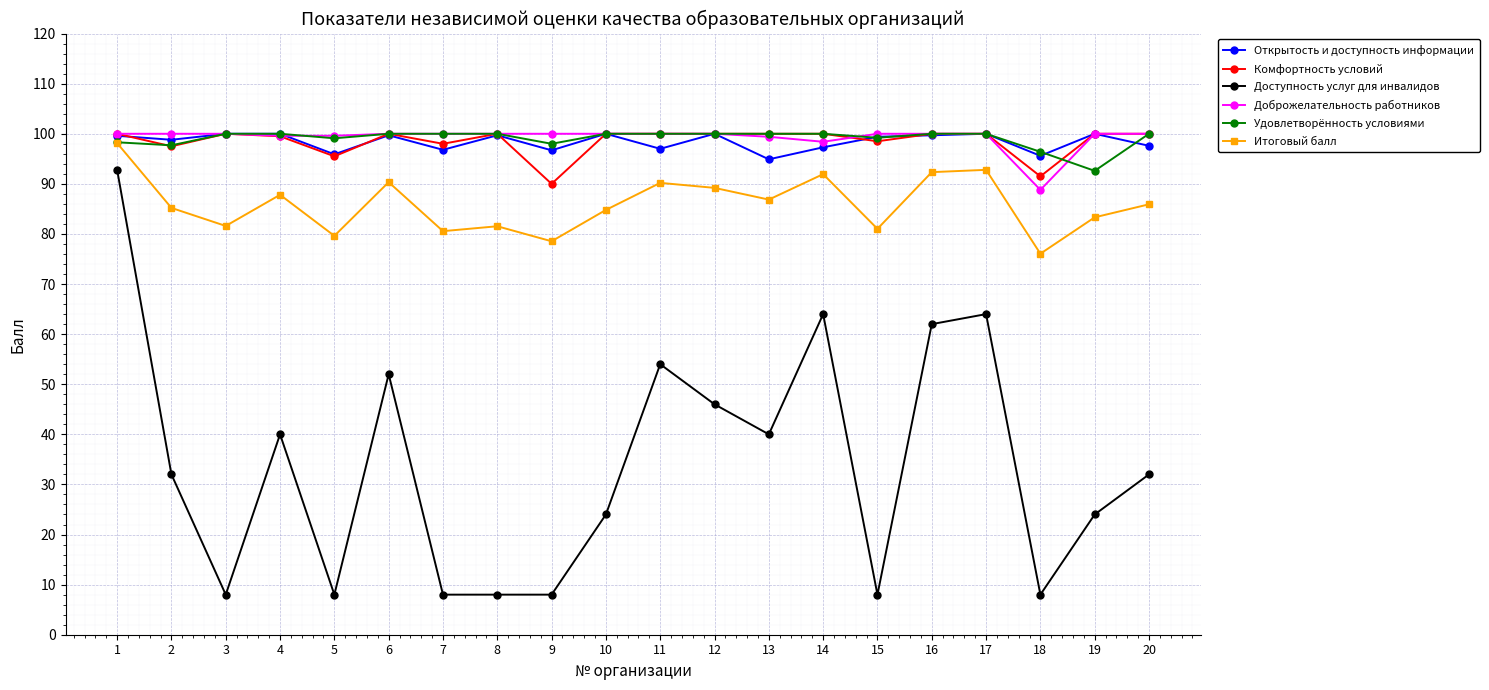

What is the smallest value displayed?

8.0